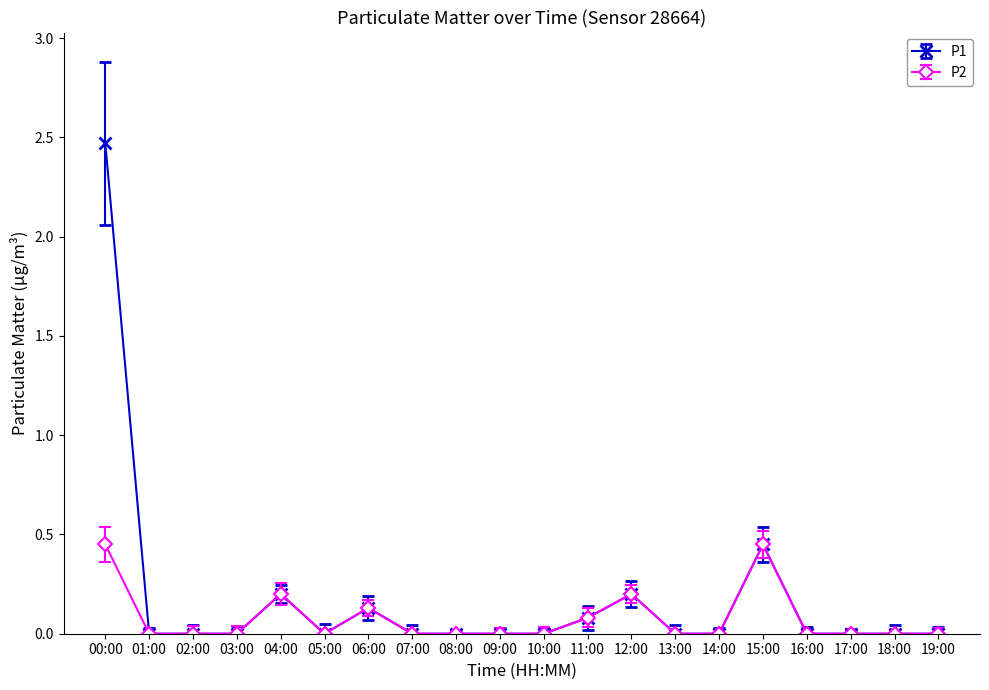

What is the maximum value for P1?

2.5